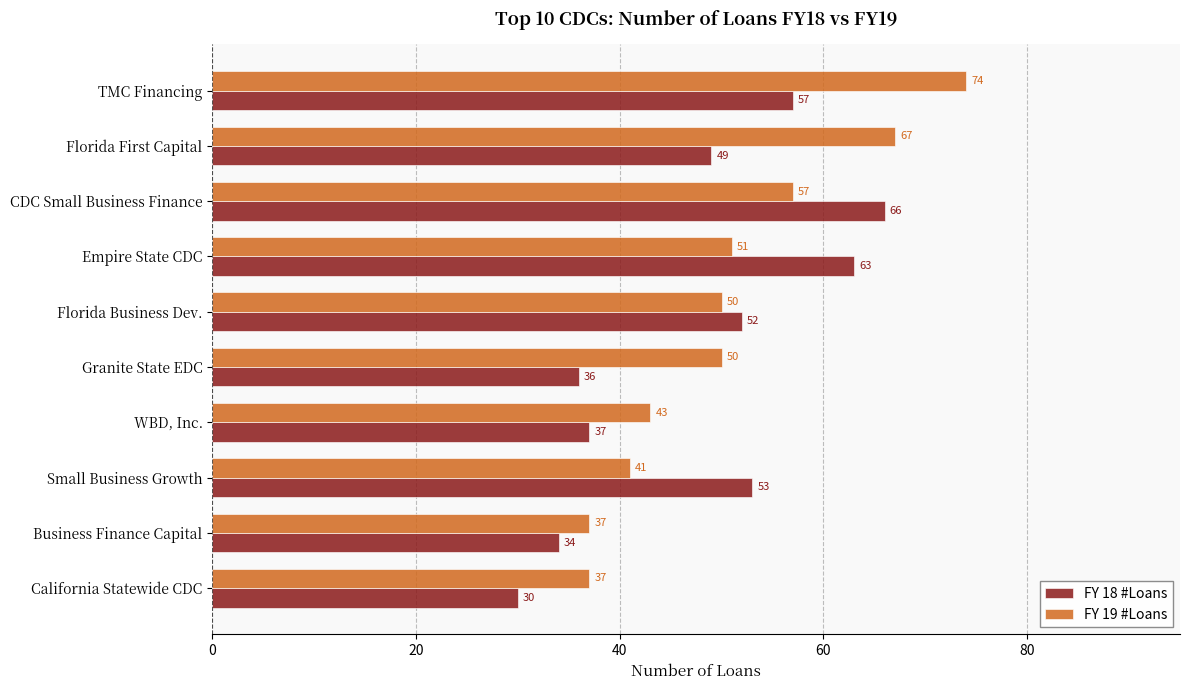

What is the average value of the FY 18 #Loans series?

48